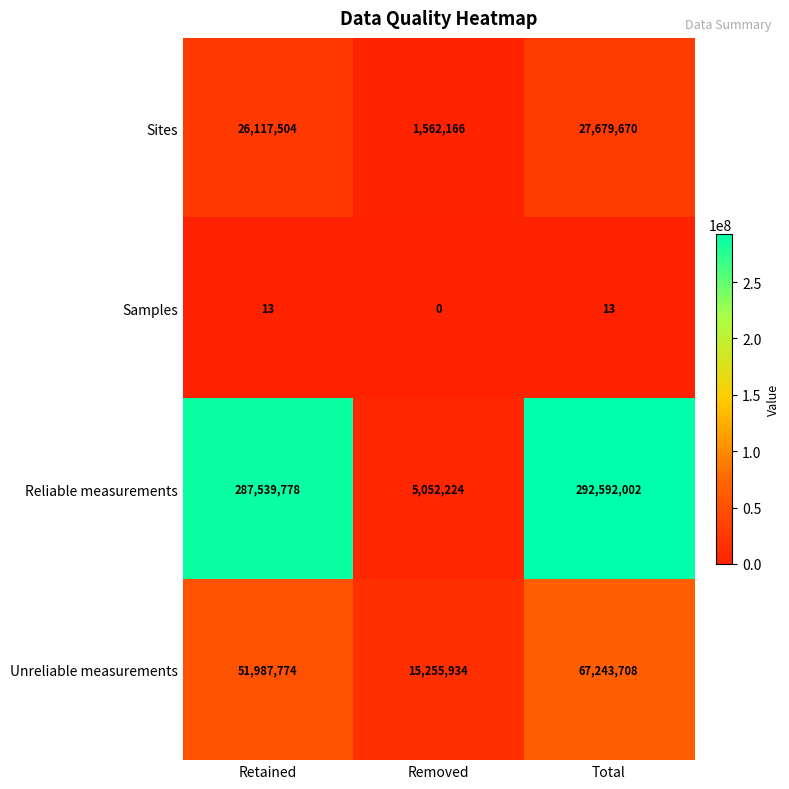

Reading left to right, transcribe all the data shown in this chart.

Sites: Retained=26117504	Removed=1562166	Total=27679670
Samples: Retained=13	Removed=0	Total=13
Reliable measurements: Retained=287539778	Removed=5052224	Total=292592002
Unreliable measurements: Retained=51987774	Removed=15255934	Total=67243708